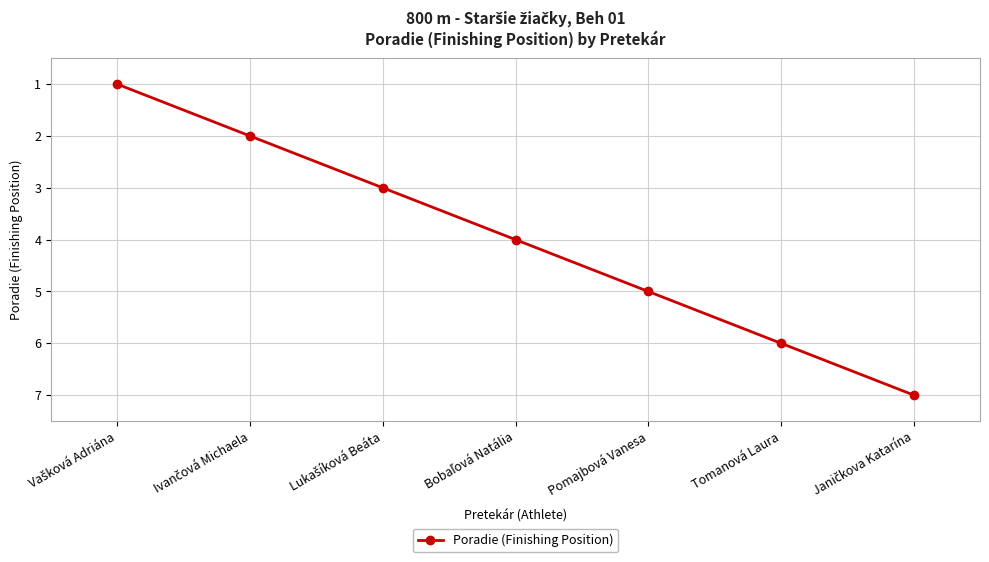

What is the label of the 3rd point from the right?

Pomajbová Vanesa